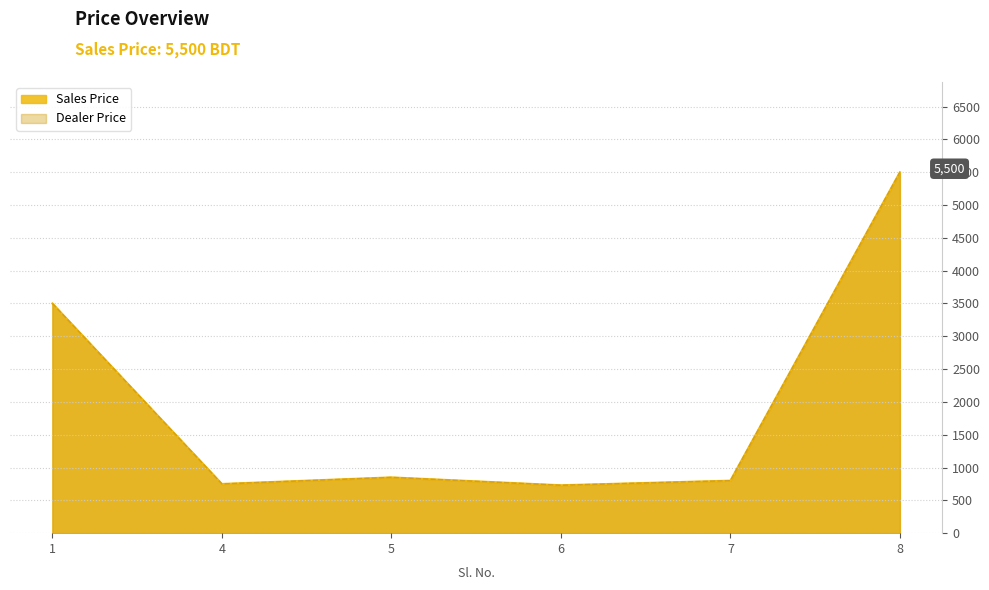

How many values in the Sales Price series are below 850?

3